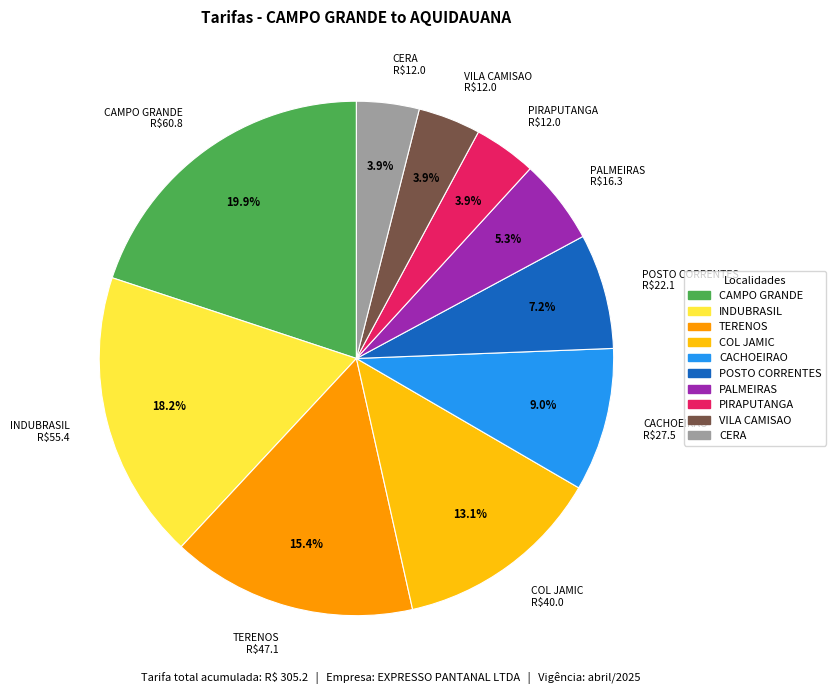

Is CERA the majority of the pie?

No